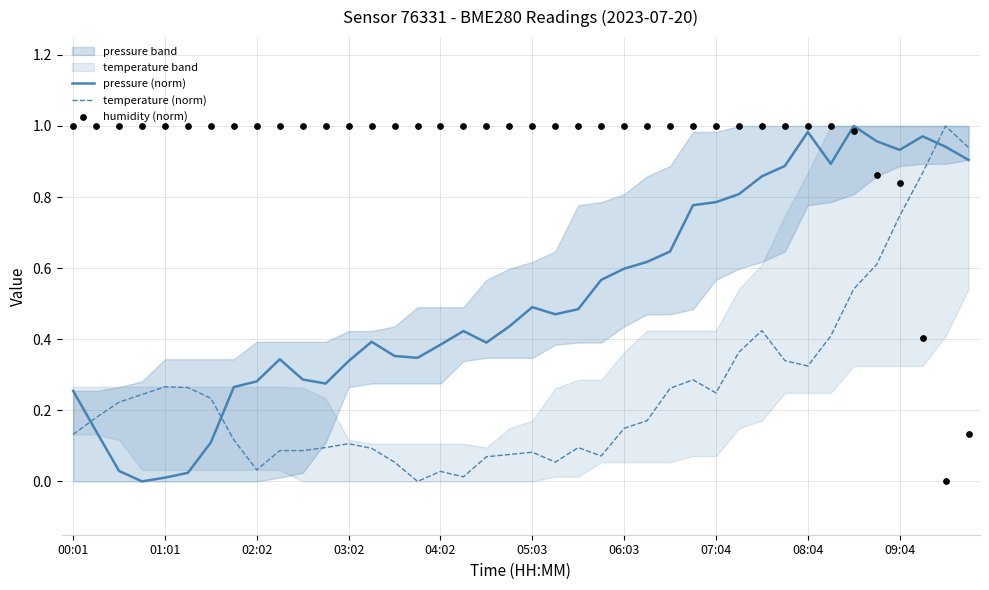

Is the value of humidity (norm) at 39 greater than the value of pressure (norm) at 15?

No